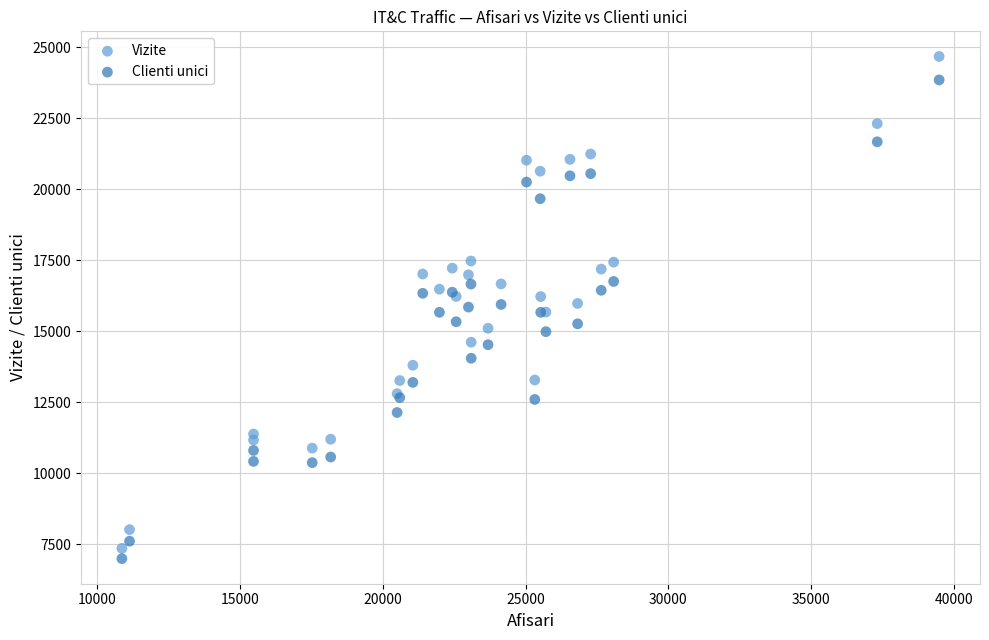

Which series contains the highest Y value?

Vizite